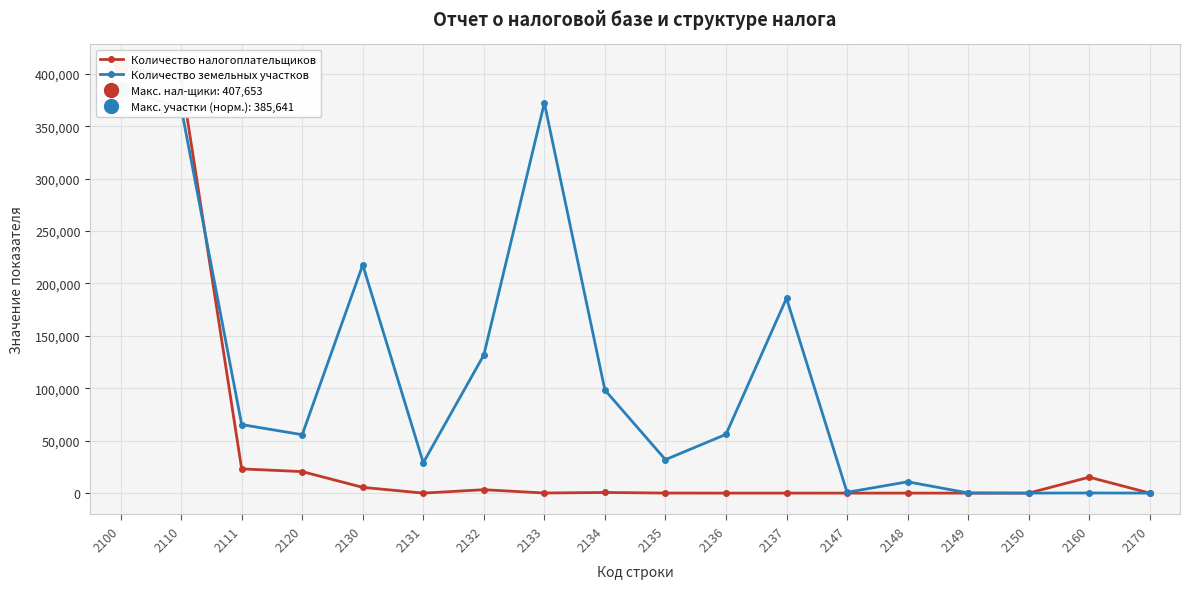

Reading right to left, extract all data points from this chart.

Количество налогоплательщиков: 0.0	15211.0	0.0	0.0	0.0	0.0	17.0	13.0	65.0	607.0	100.0	3251.0	10.0	5488.0	20535.0	23099.0	395276.0	407653.0
Количество земельных участков: 2.0	138.0	0.0	167.0	10808.0	759.0	185913.0	56045.0	31923.0	98355.0	372236.0	131779.1	28989.0	217745.0	55725.0	65374.0	367833.0	385641.0